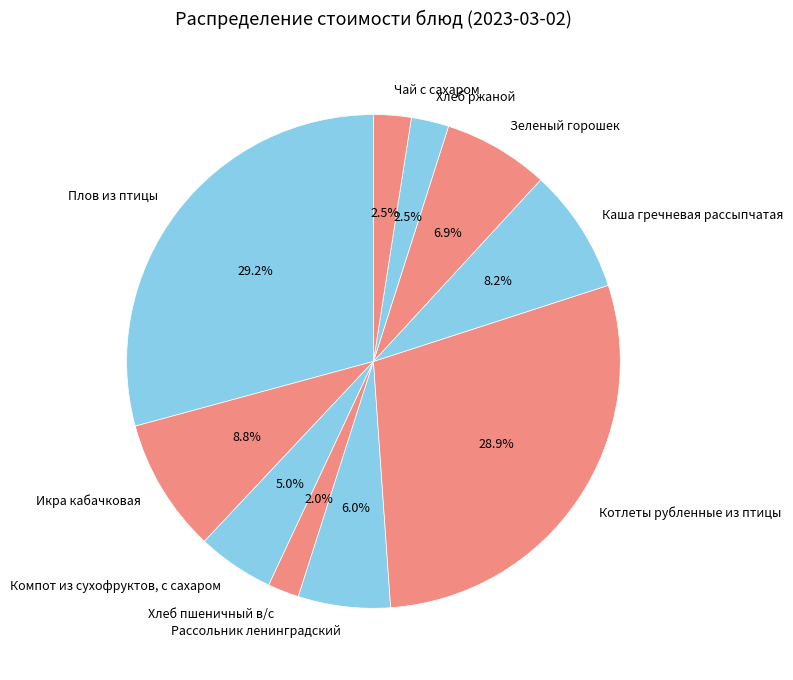

Does any single category account for the majority?

No